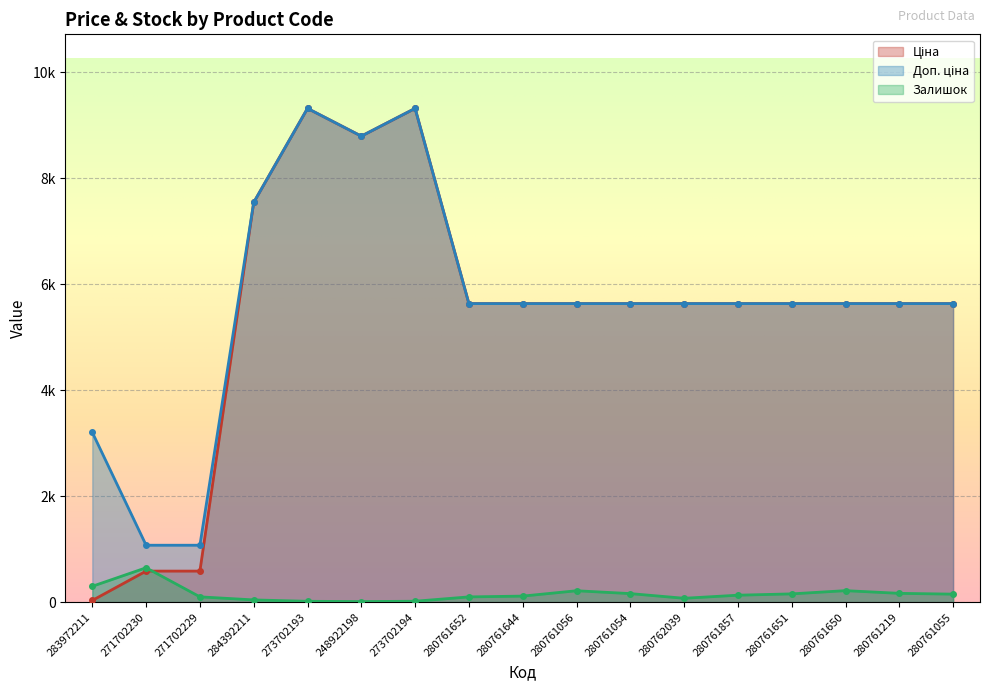

What is the sum of all Доп. ціна values?

96700.2